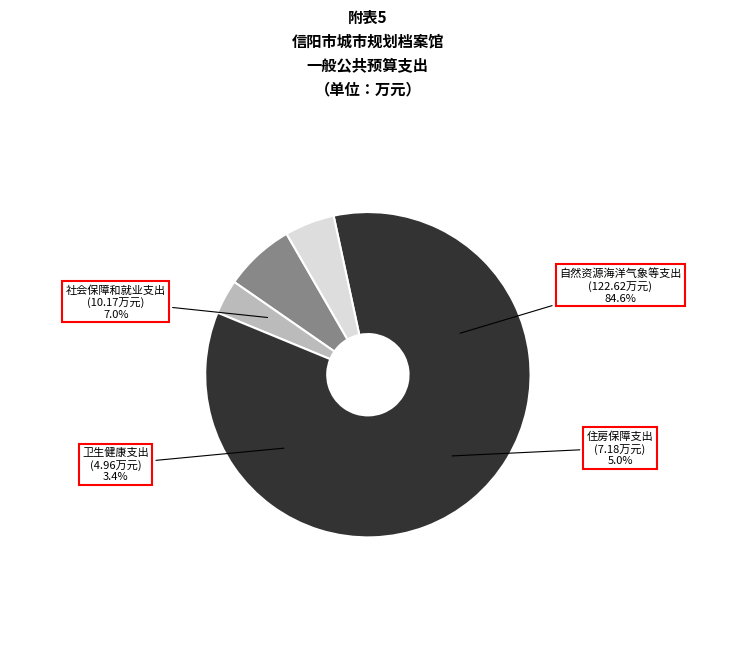

To the nearest percent, what is the difference between the 卫生健康支出 and 社会保障和就业支出 slice percentages?

4%